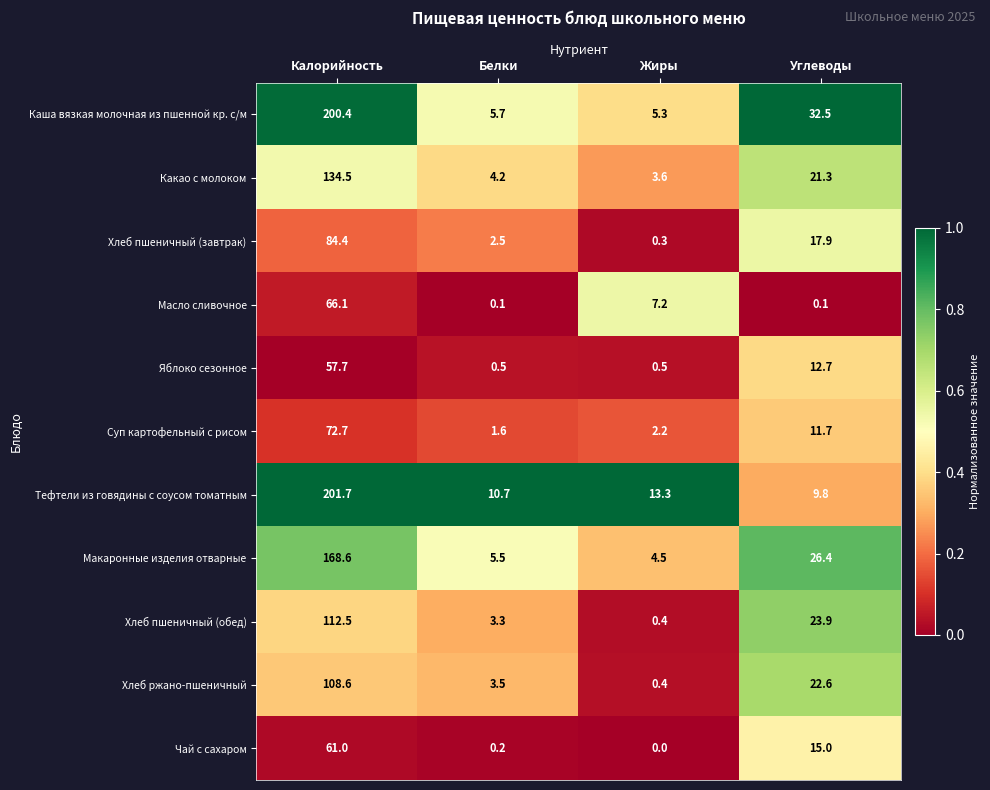

List the series in order of their peak value, lowest first.

Яблоко сезонное, Чай с сахаром, Масло сливочное, Суп картофельный с рисом, Хлеб пшеничный (завтрак), Хлеб ржано-пшеничный, Хлеб пшеничный (обед), Какао с молоком, Макаронные изделия отварные, Каша вязкая молочная из пшенной кр. с/м, Тефтели из говядины с соусом томатным